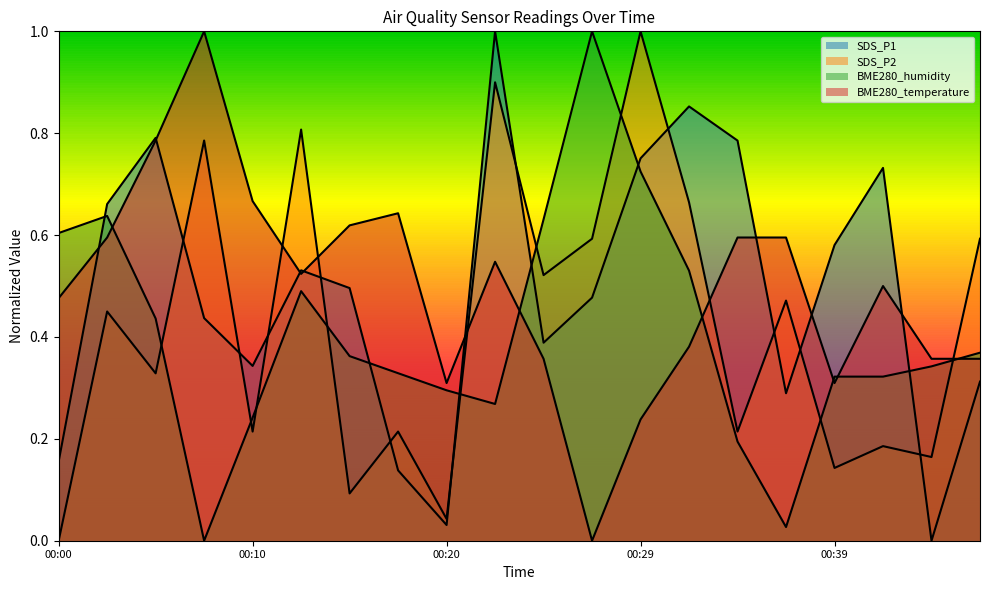

Where do BME280_humidity and BME280_temperature first cross each other?

00:02 and 00:05